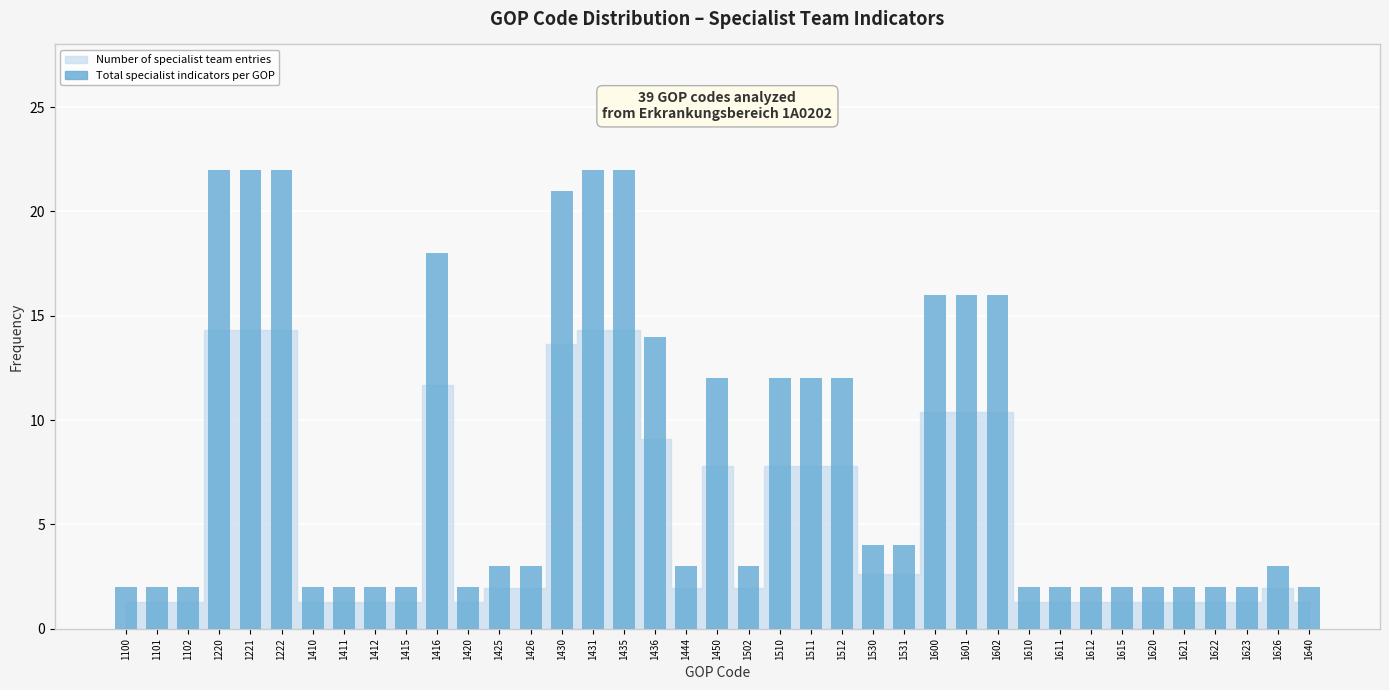

The value at 1415 is 2. True or false?

True